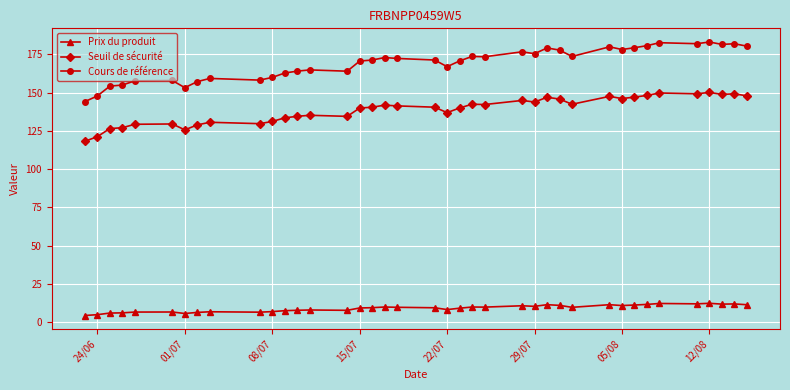

Rank the series by their average value, from lowest to highest.

Prix du produit, Seuil de sécurité, Cours de référence